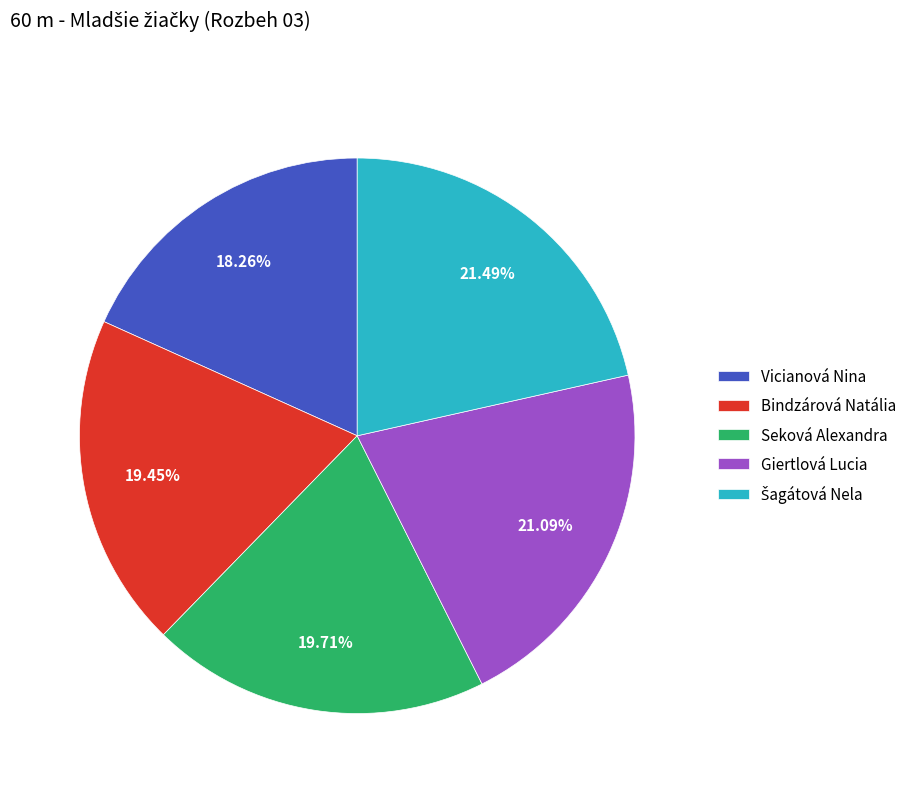

How many slices are in this pie chart?

5